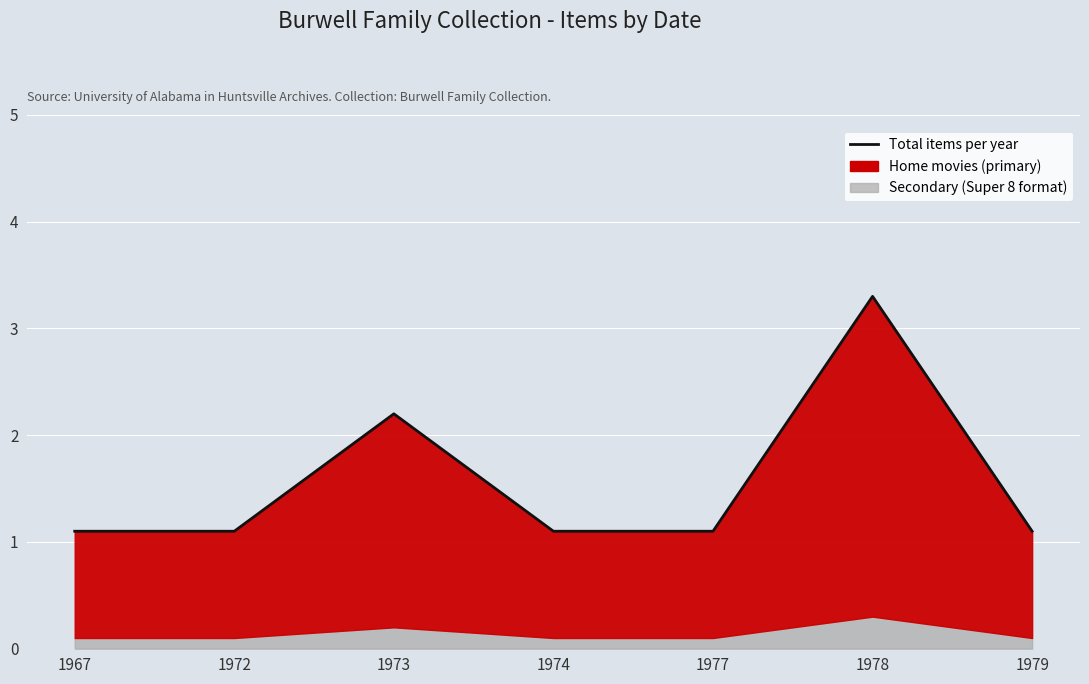

What is the value of the 6th point from the left?

3.3